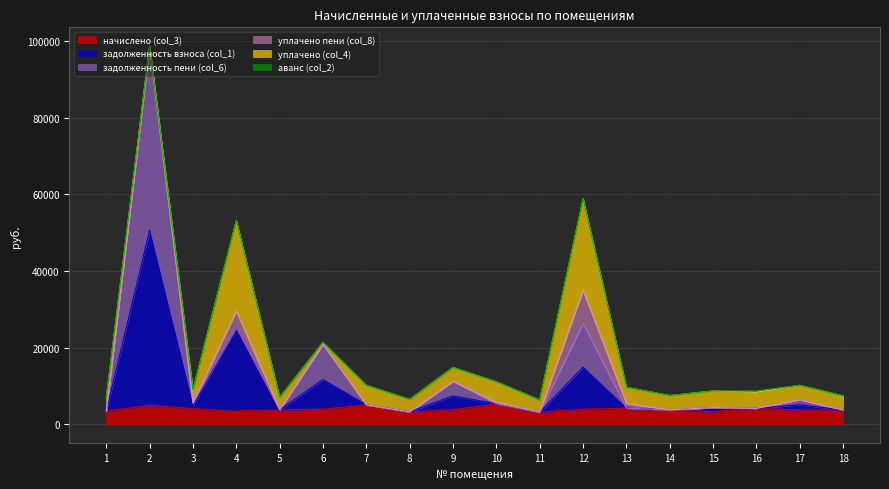

At how many categories does at least one series exceed 7167?

4